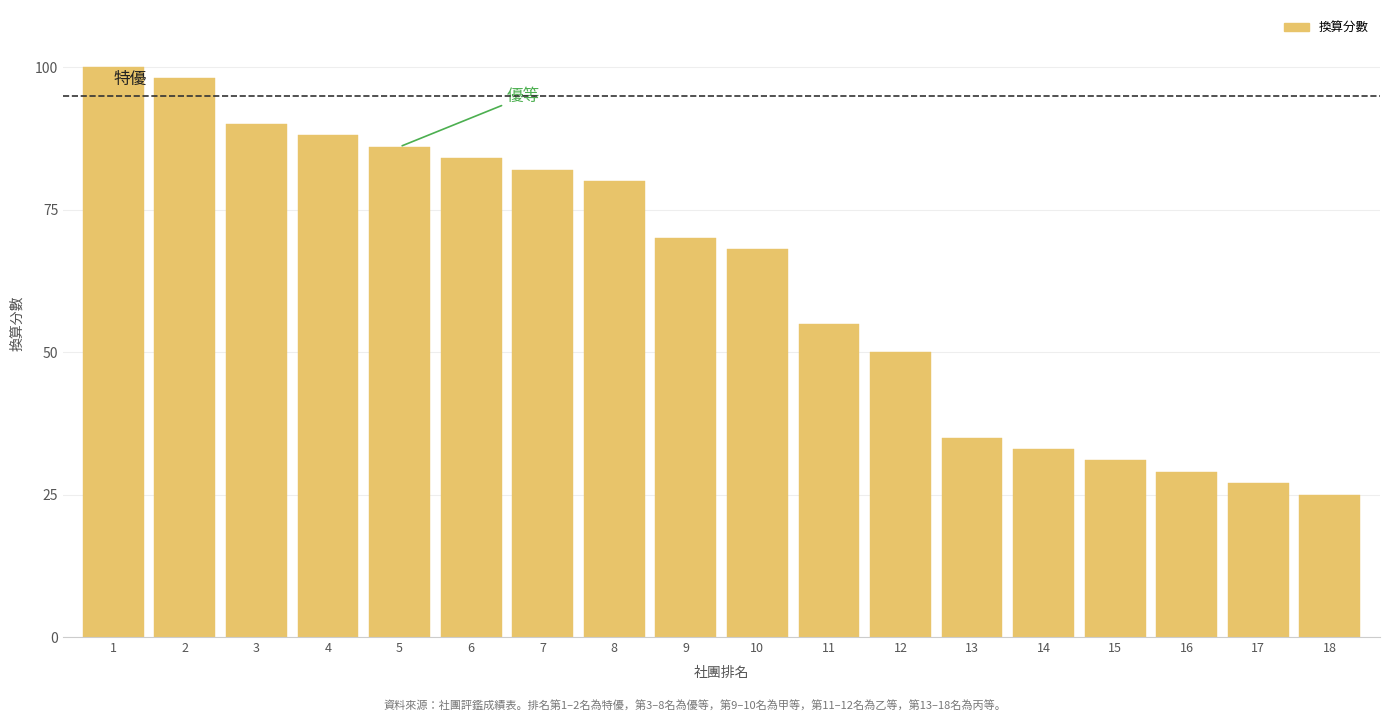

Reading right to left, extract all data points from this chart.

18=25	17=27	16=29	15=31	14=33	13=35	12=50	11=55	10=68	9=70	8=80	7=82	6=84	5=86	4=88	3=90	2=98	1=100